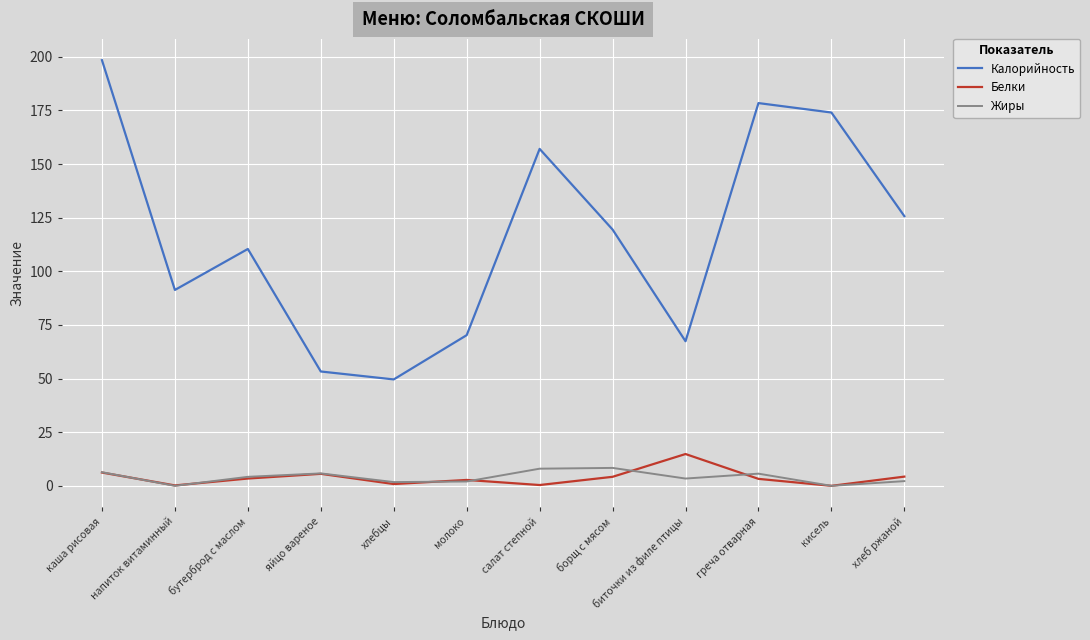

In Белки, how many points are lower than both neighbors (excluding endpoints)?

4